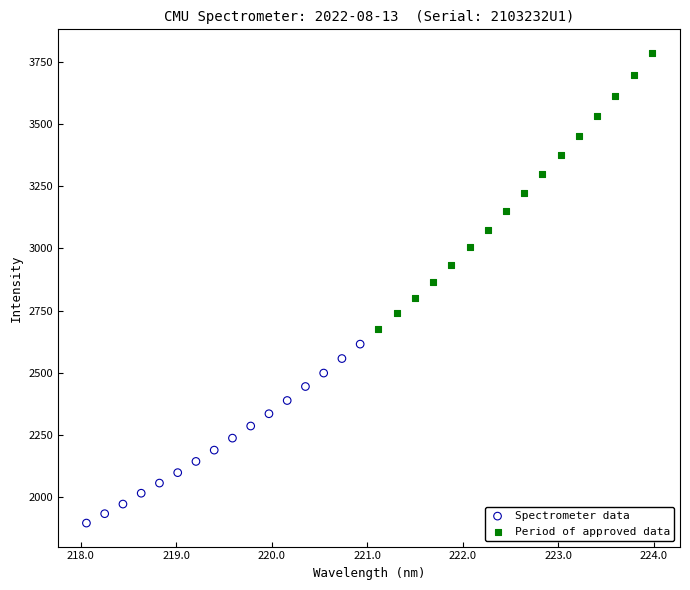

Which series contains the lowest Y value?

Spectrometer data